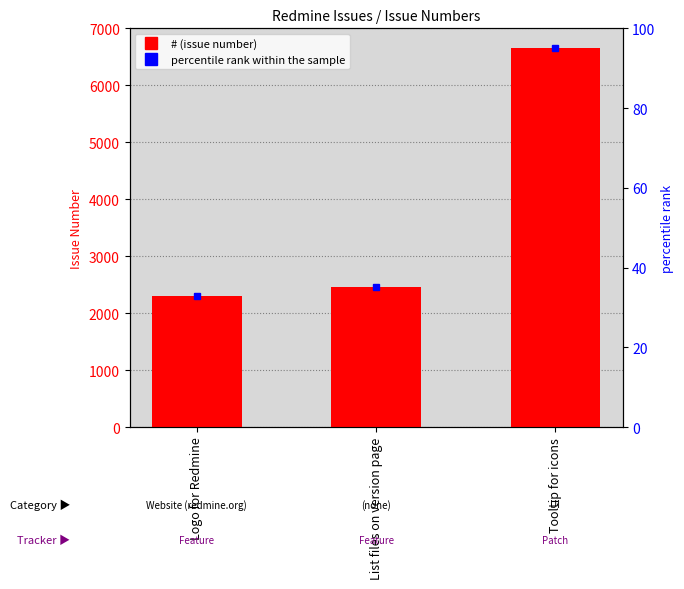

At which label does the data first exceed 2460?

Tooltip for icons